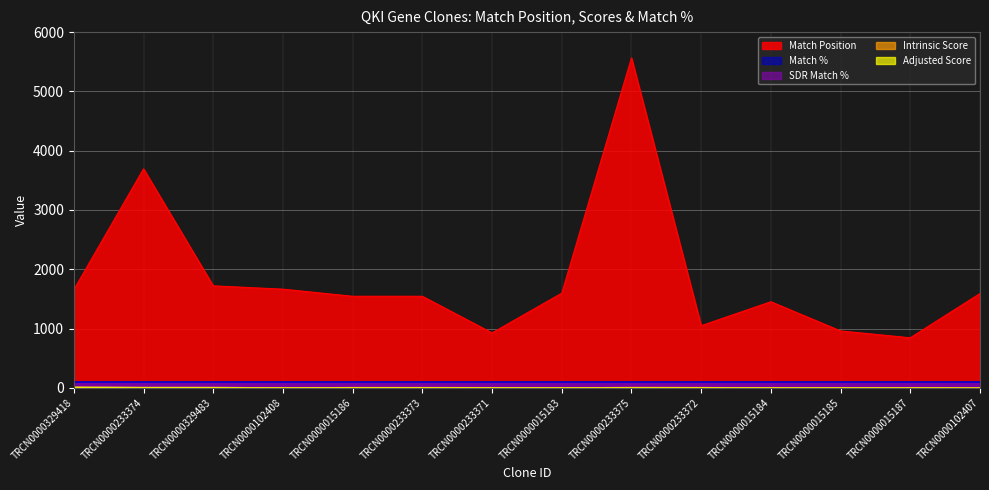

What is the maximum value for Match Position?

5566.0